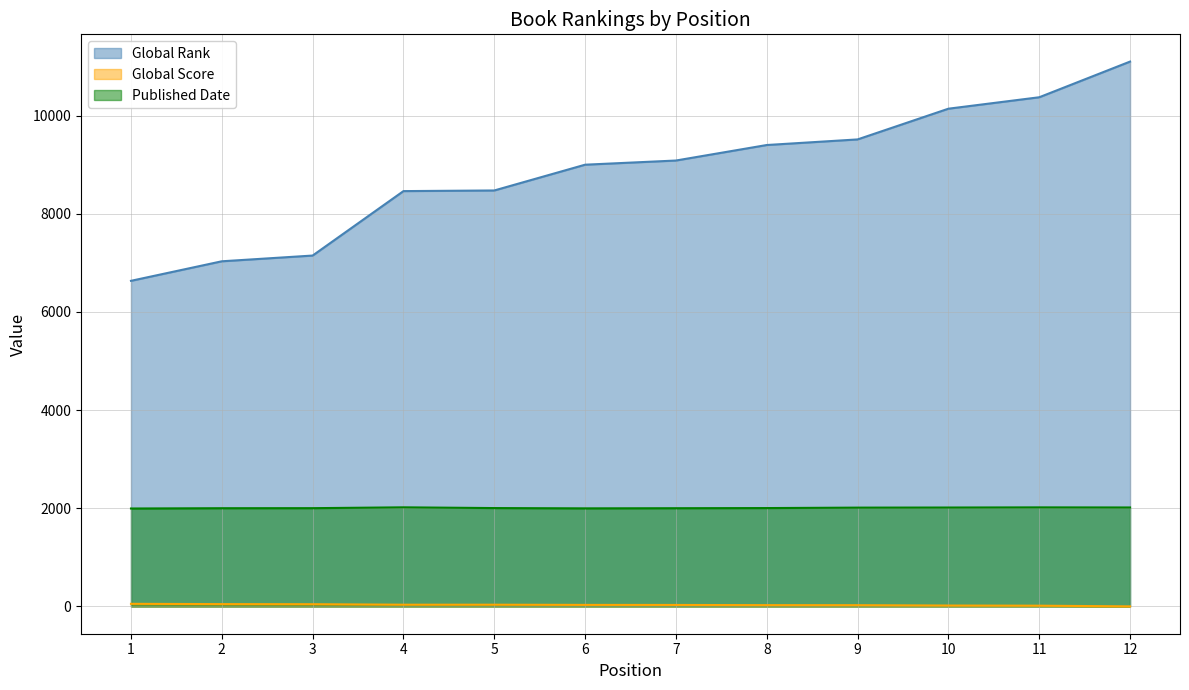

Where does the Global Rank series first go above 9086?

8